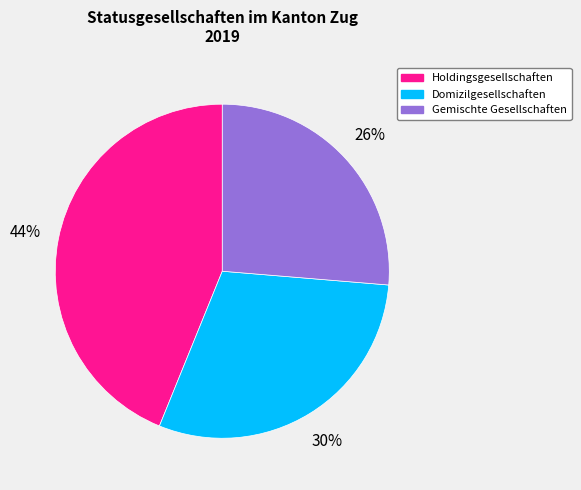

Between Holdingsgesellschaften and Gemischte Gesellschaften, which is larger?

Holdingsgesellschaften